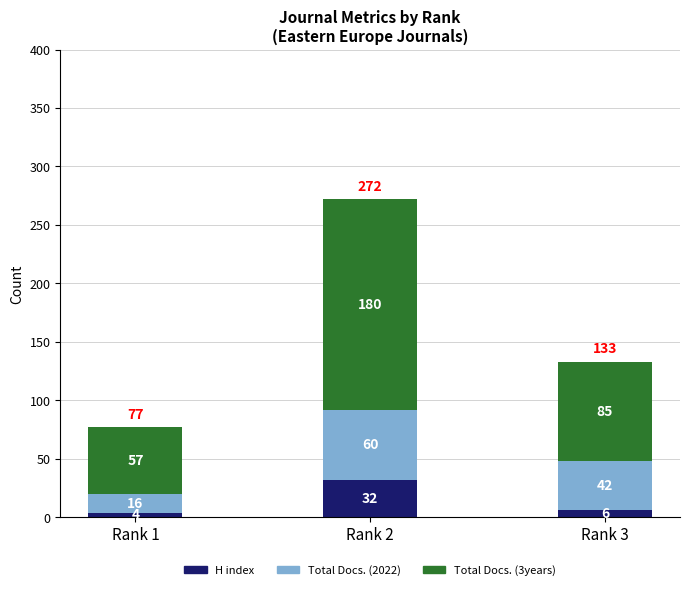

What are all the series names shown in the legend?

H index, Total Docs. (2022), Total Docs. (3years)